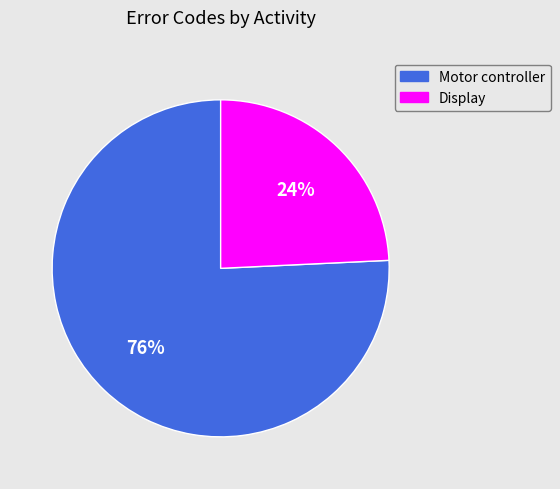

To the nearest percent, what is the difference between the Motor controller and Display slice percentages?

52%